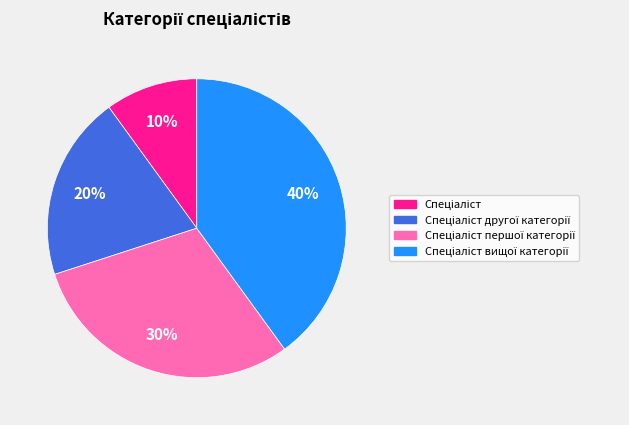

How many slices are in this pie chart?

4